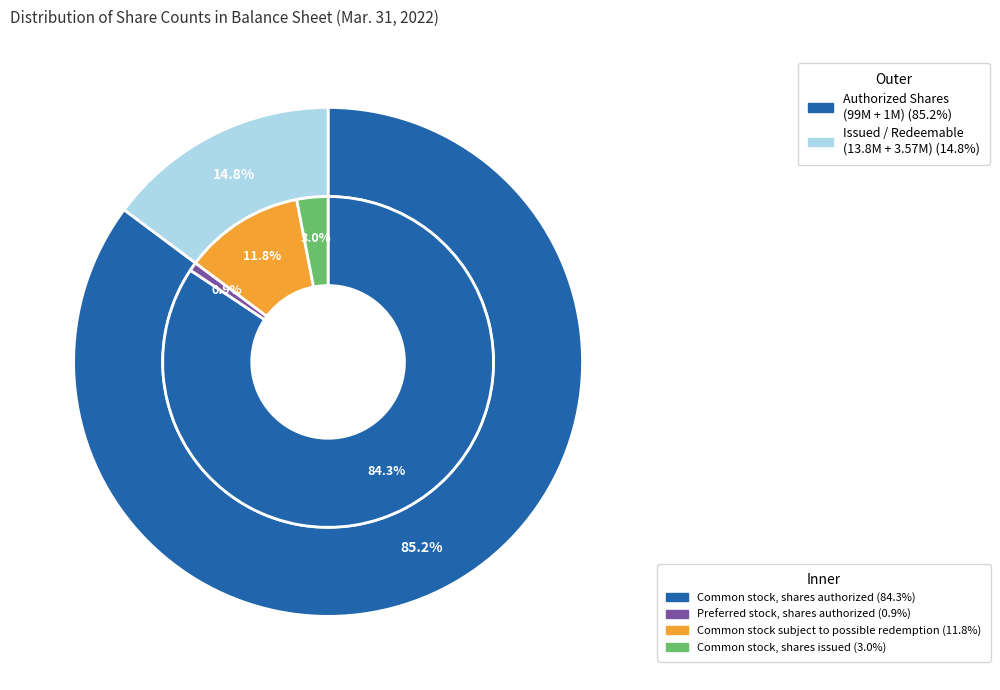

What is the change in value from Preferred stock, shares authorized to Common stock, shares issued?

+2570000